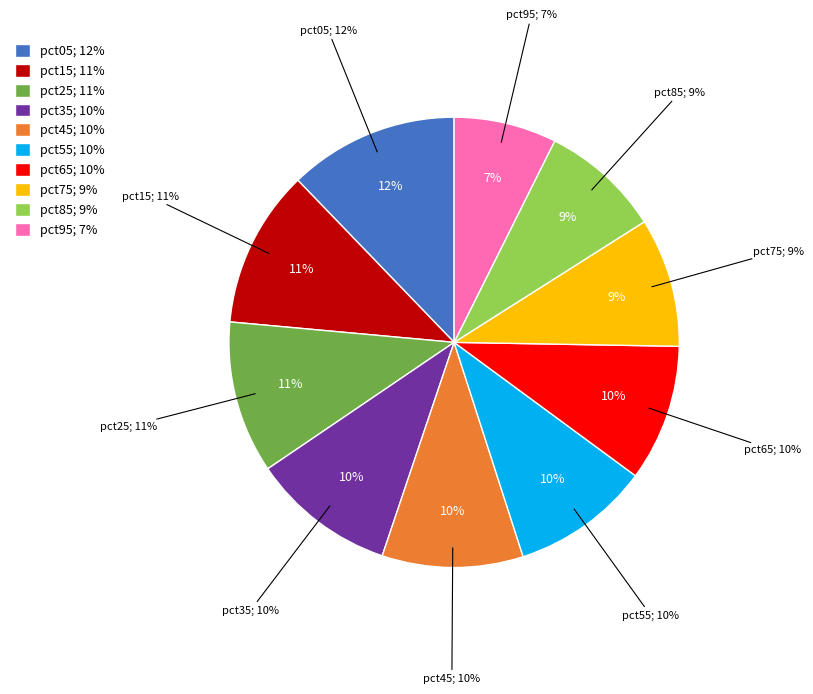

Does any single category account for the majority?

No